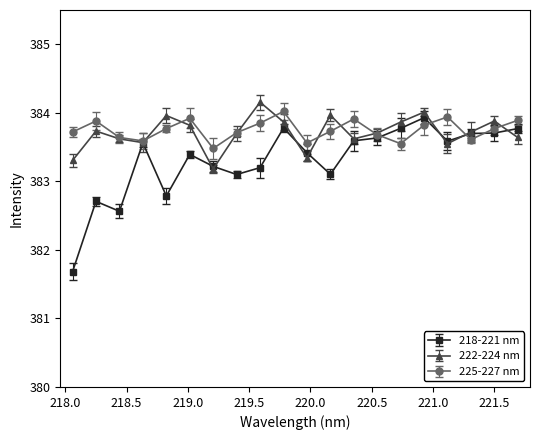

What is the difference between the maximum and minimum values in the 222-224 nm series?

1.0